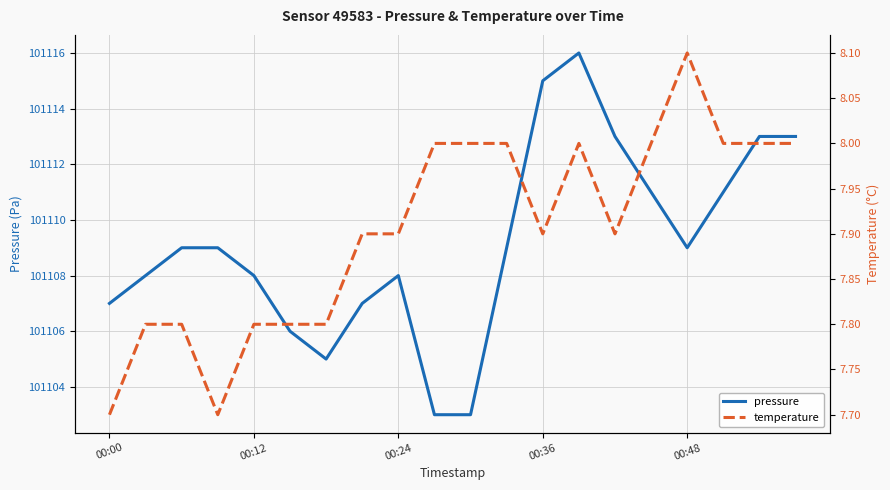

List the series in order of their overall mean, highest first.

pressure, temperature